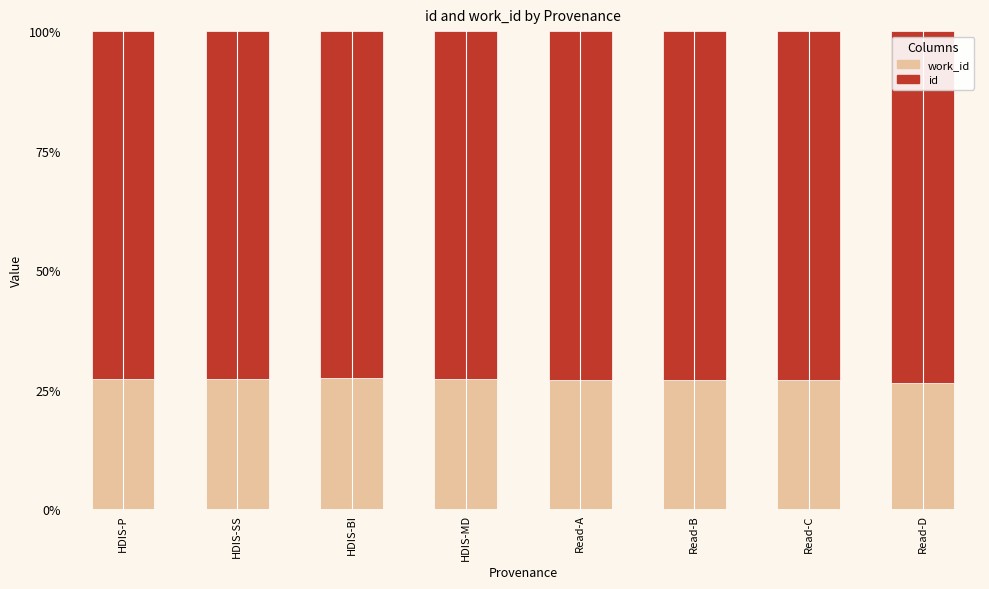

What is the sum of all work_id values?

216.7